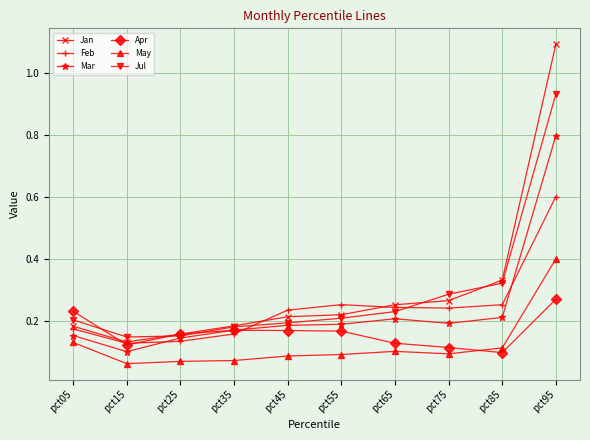

What is the greatest value displayed?

1.1